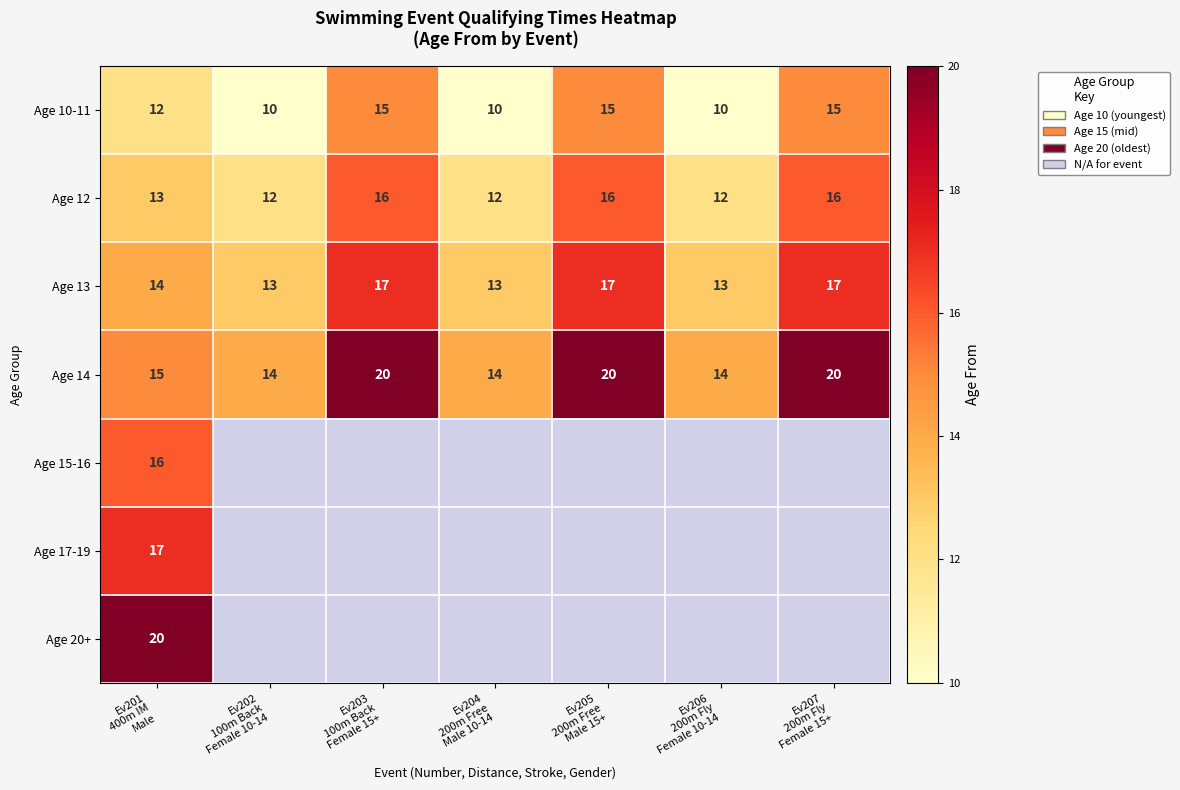

Count the Age 13 values in the range 13 to 17.

7